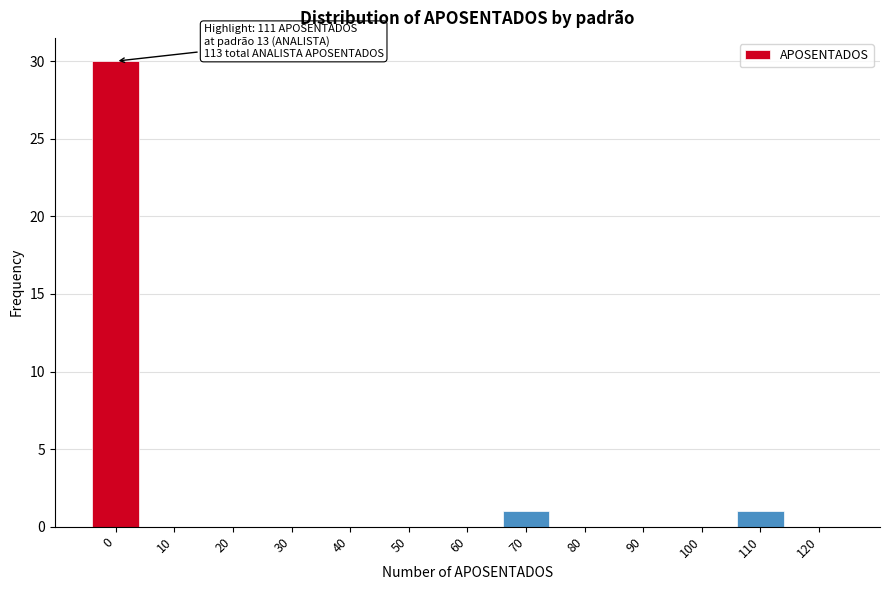

Reading left to right, transcribe all the data shown in this chart.

0=30	10=0	20=0	30=0	40=0	50=0	60=0	70=1	80=0	90=0	100=0	110=1	120=0